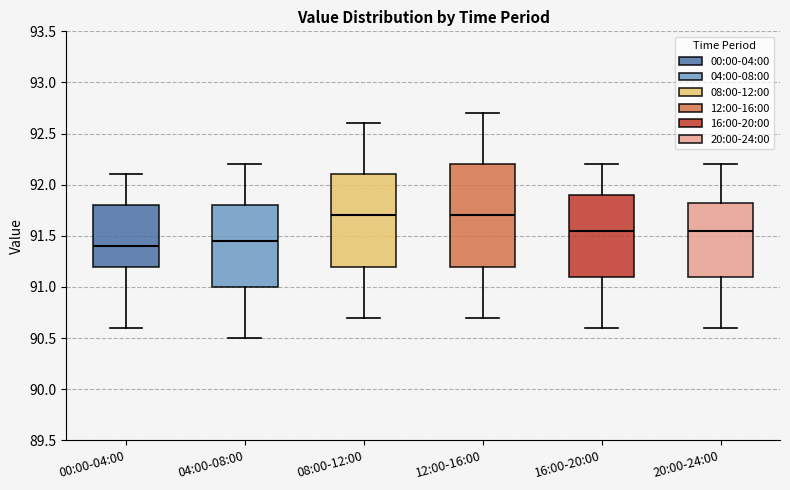

Which box is the tallest, from its lower edge to its upper edge?

12:00-16:00